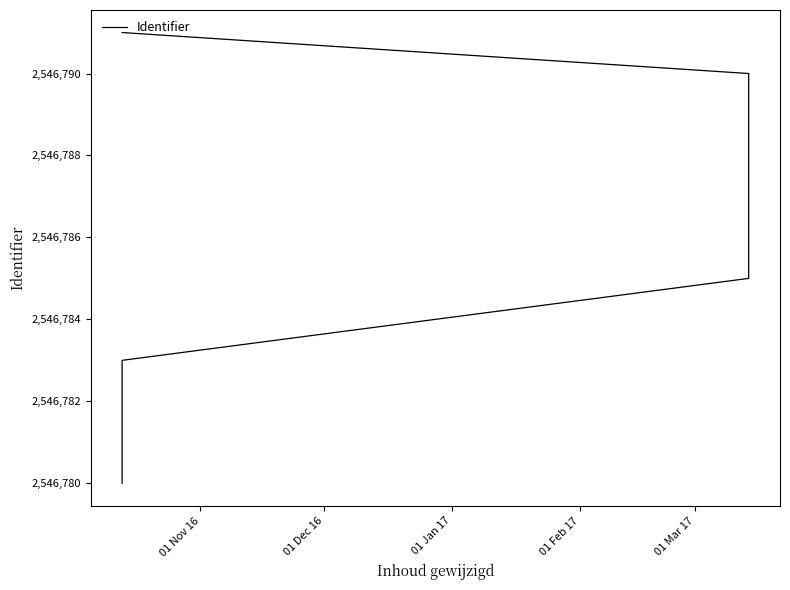

What is the label of the 9th point from the right?

01 Dec 16